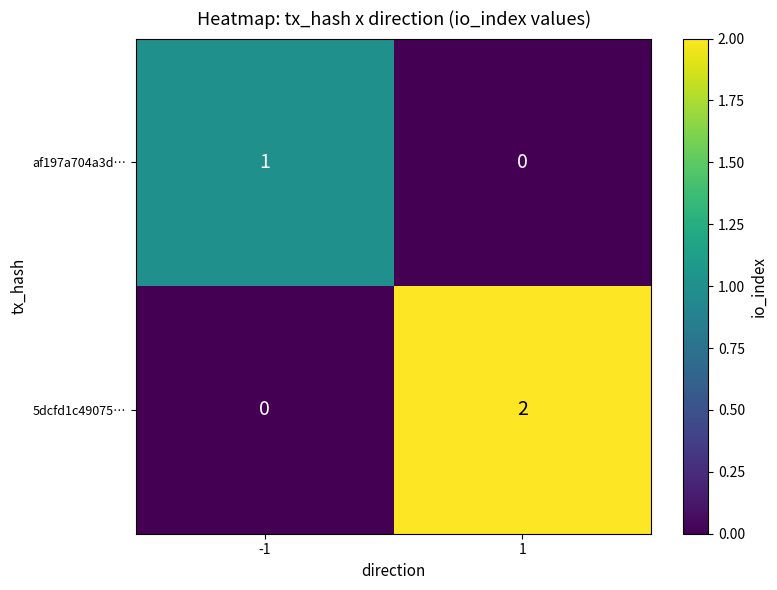

Is it true that af197a704a3d… equals 1 at -1?

True